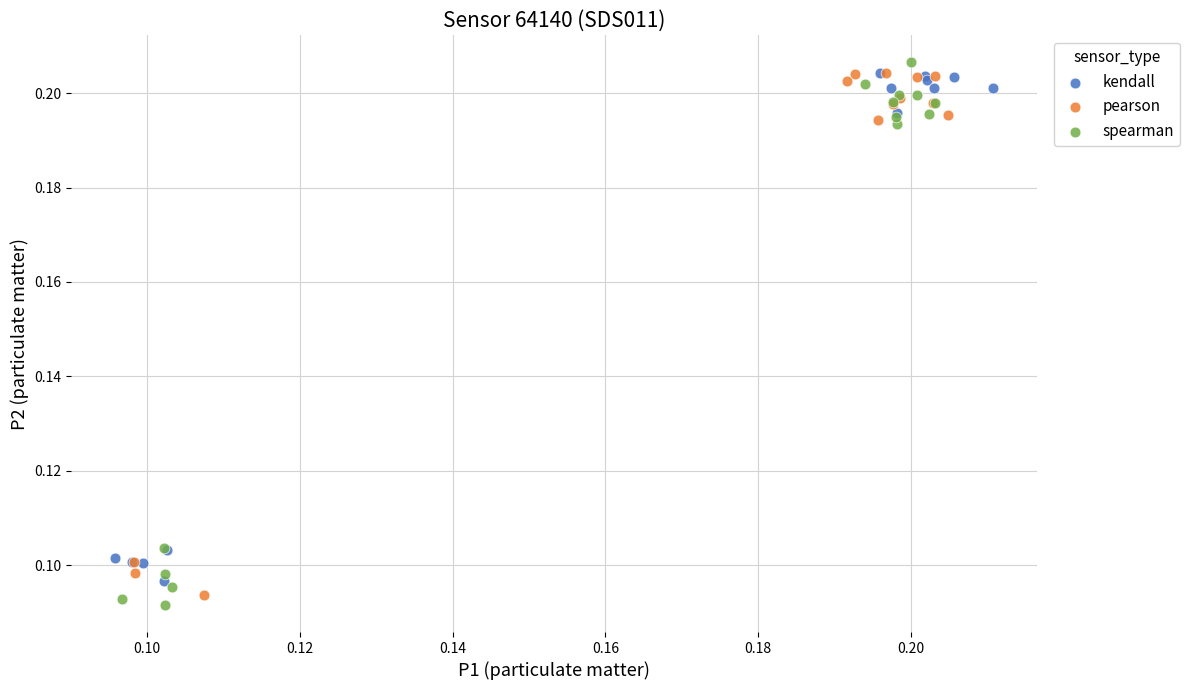

What are all the series names shown in the legend?

kendall, pearson, spearman